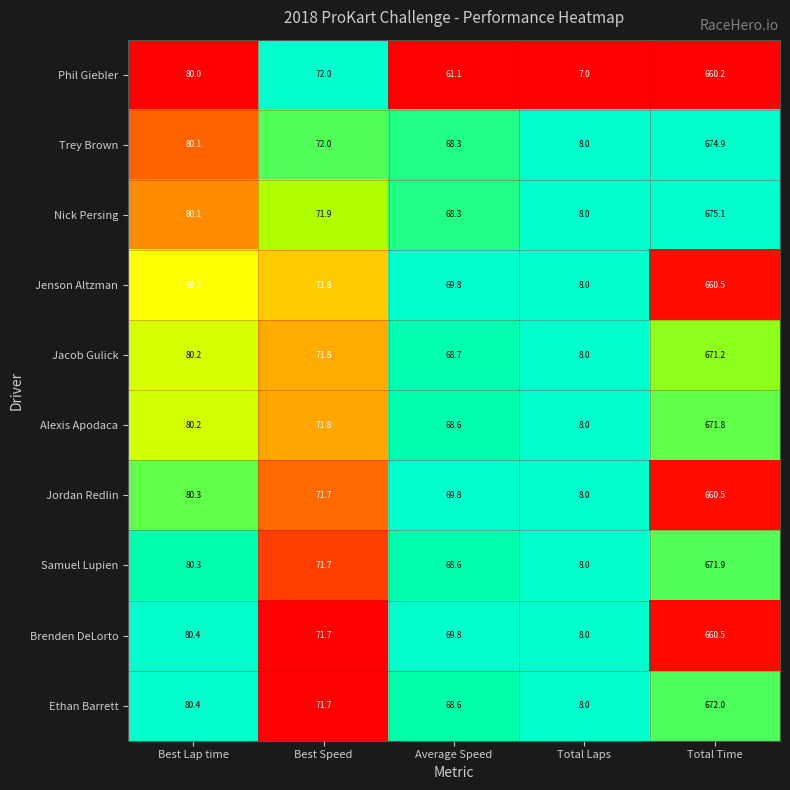

Which series has the widest spread of values?

Nick Persing